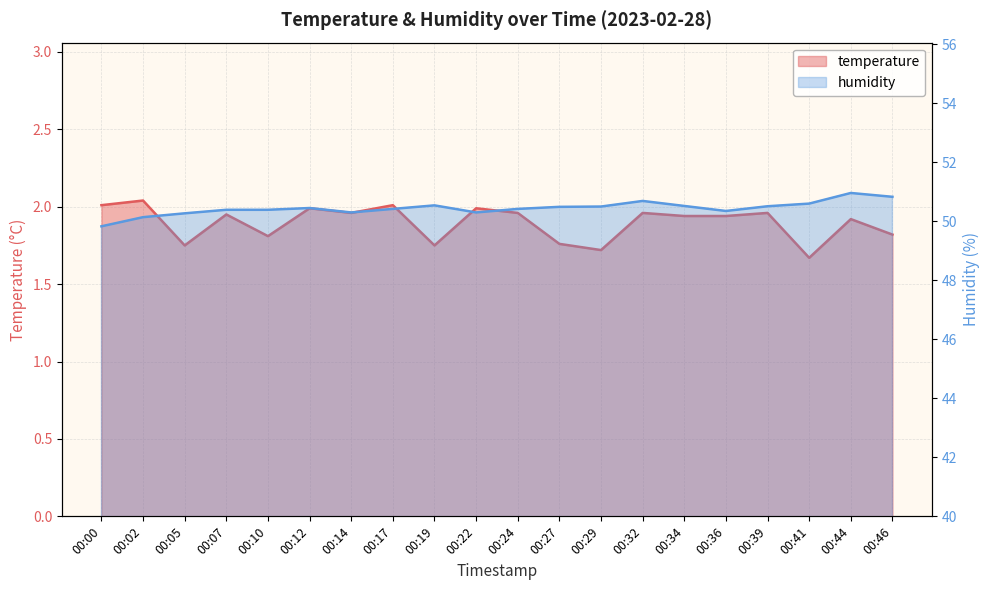

How many series are shown in this chart?

2